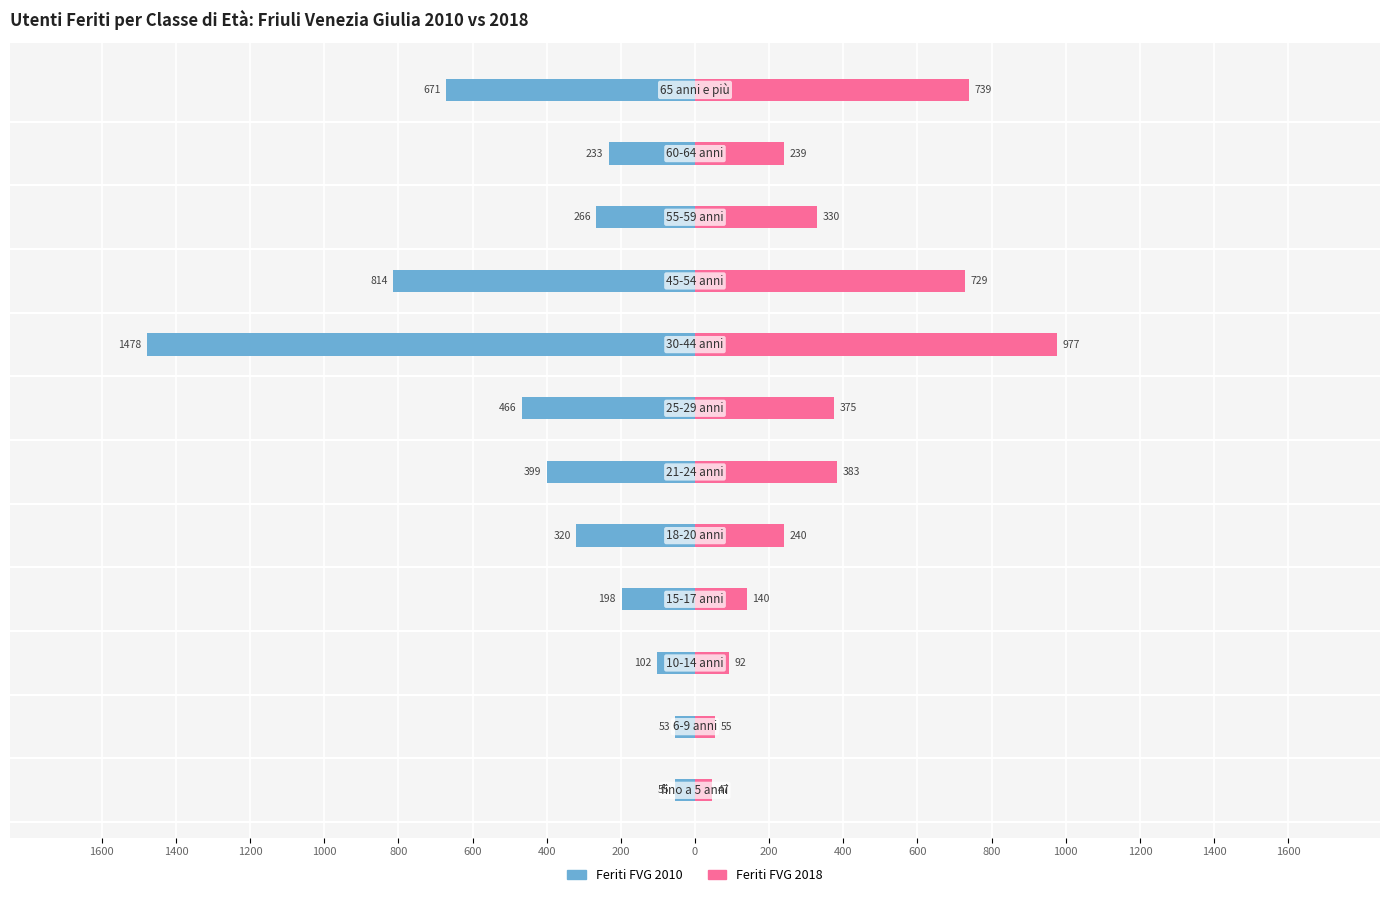

What is the difference between the maximum and minimum values in the Feriti FVG 2010 series?

1425